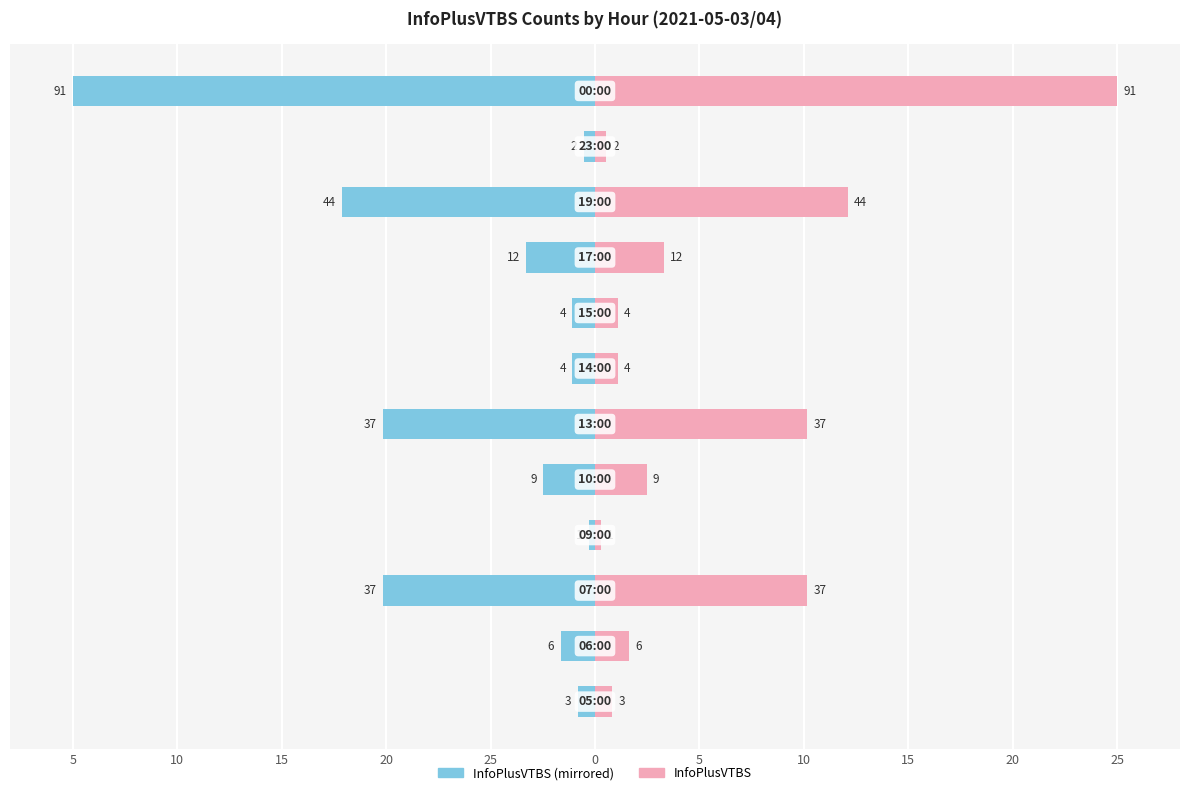

What is the label of the 9th bar from the right?

10